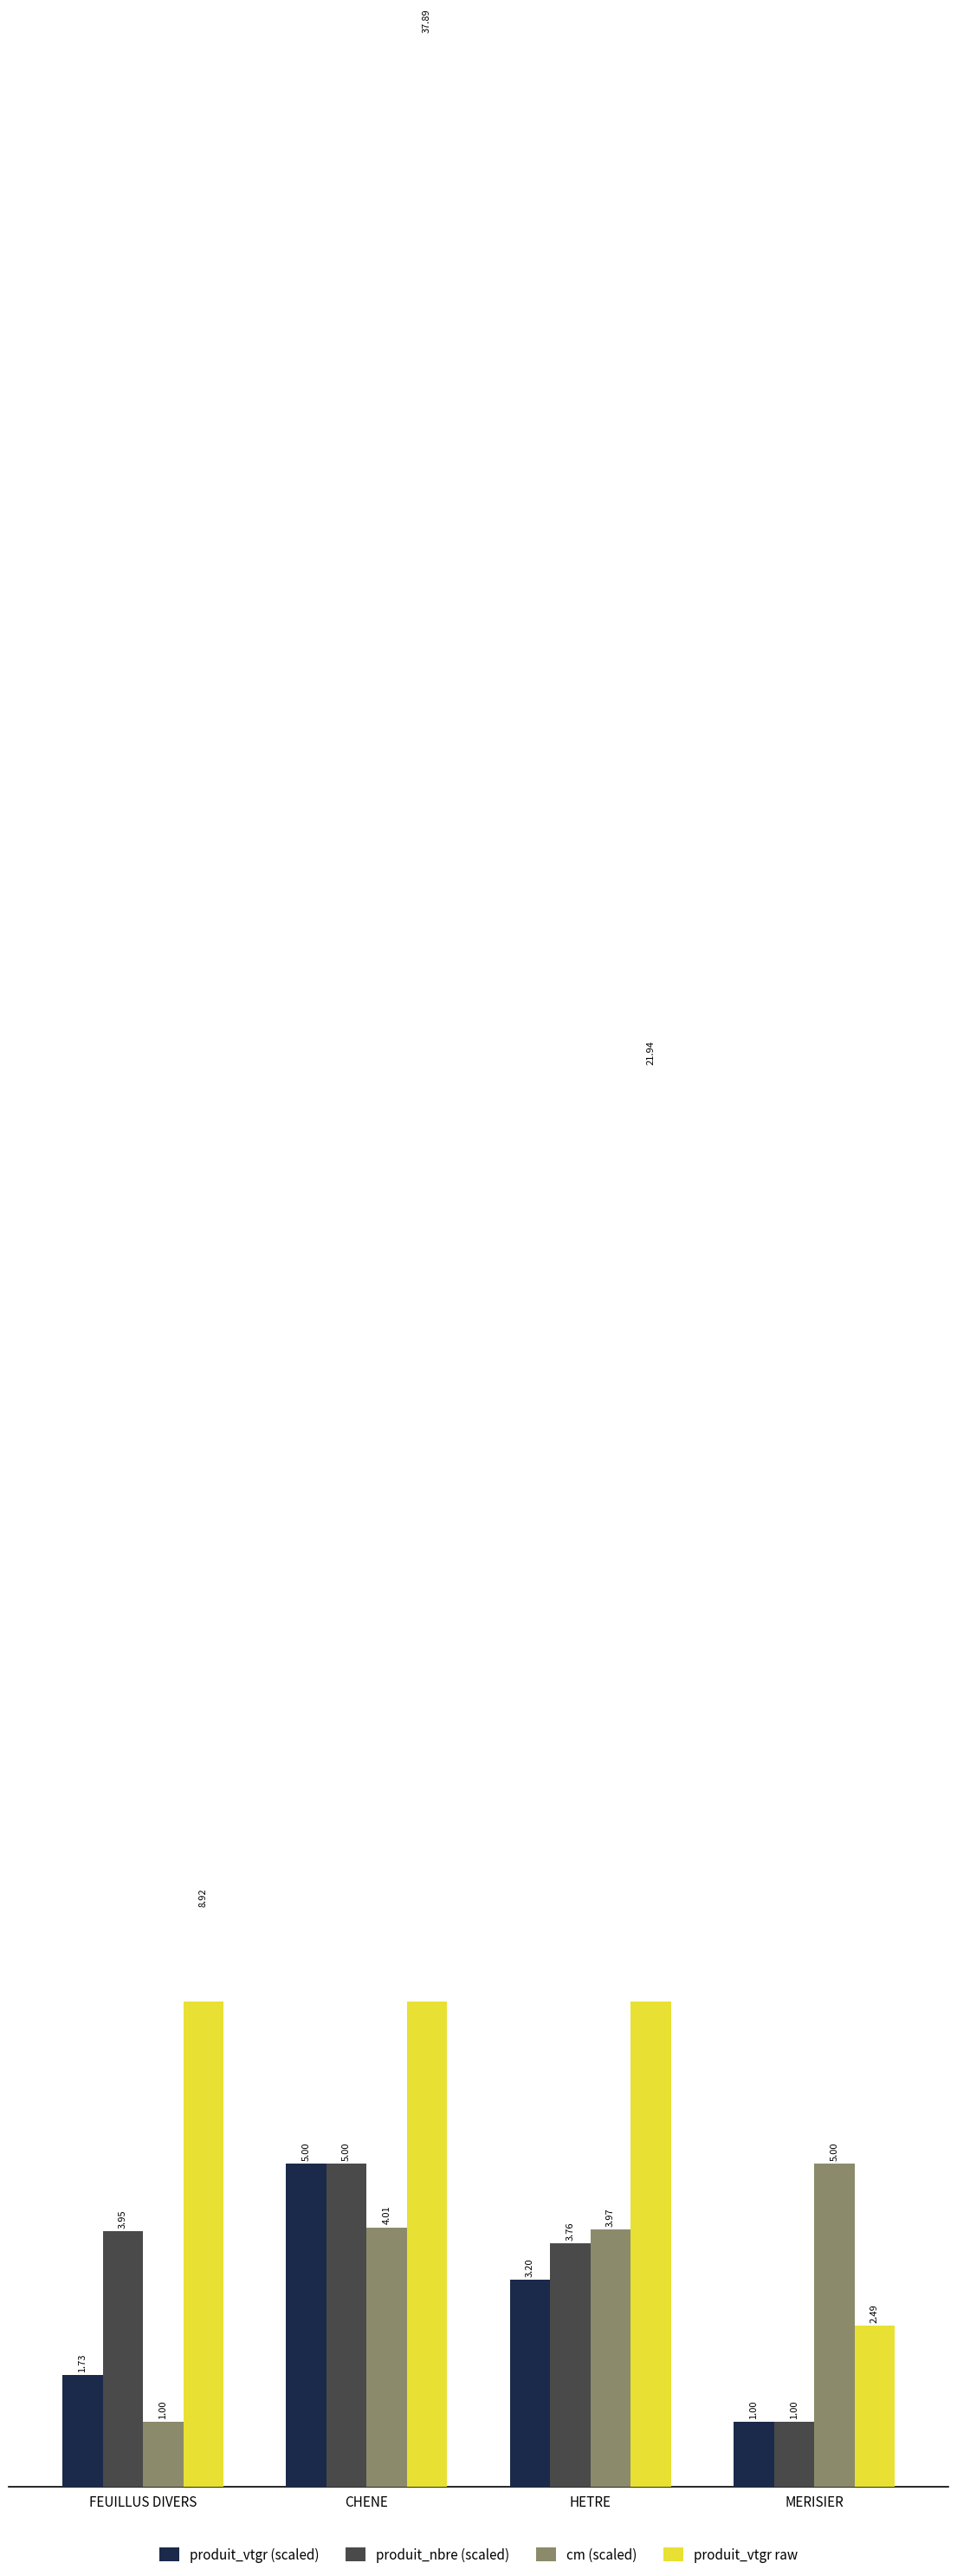

List the series in order of their peak value, lowest first.

produit_vtgr (scaled), produit_nbre (scaled), cm (scaled), produit_vtgr raw